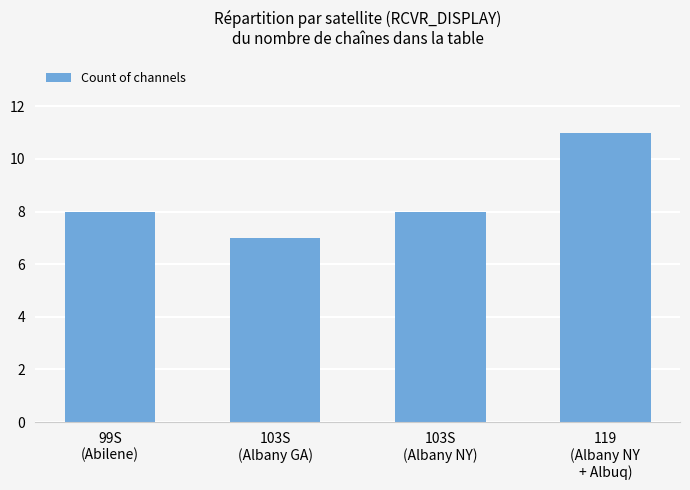

Which has a higher value, 119
(Albany NY
+ Albuq) or 103S
(Albany GA)?

119
(Albany NY
+ Albuq)